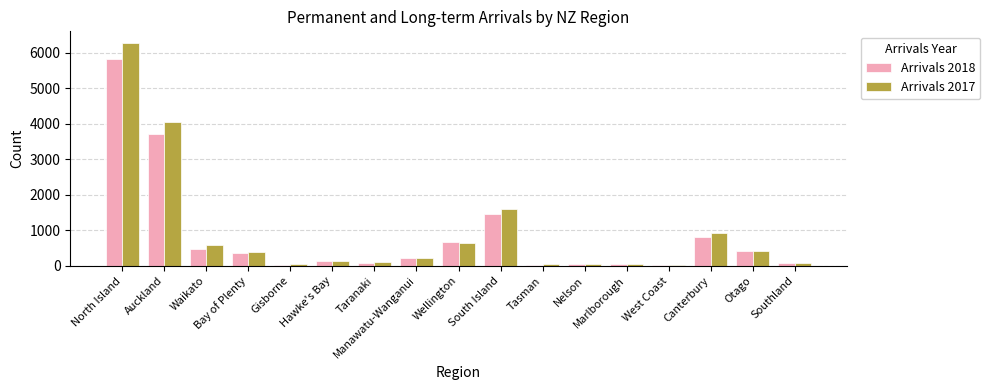

Count the number of data series in this chart.

2